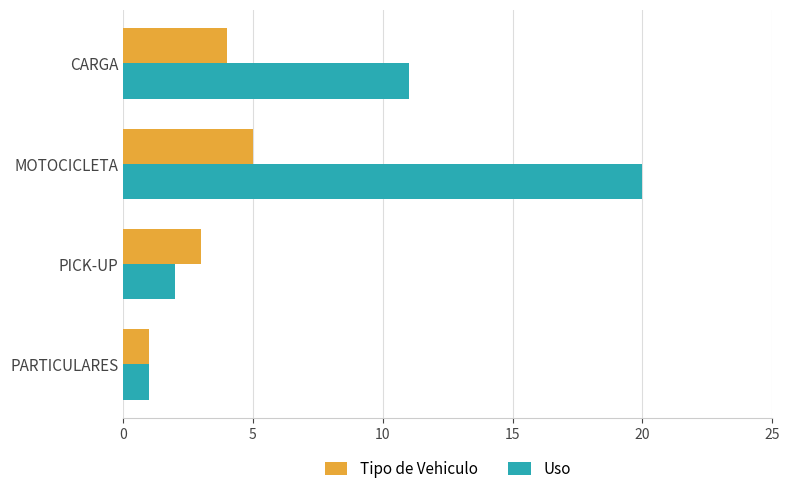

Which series has the largest range (max minus min)?

Uso